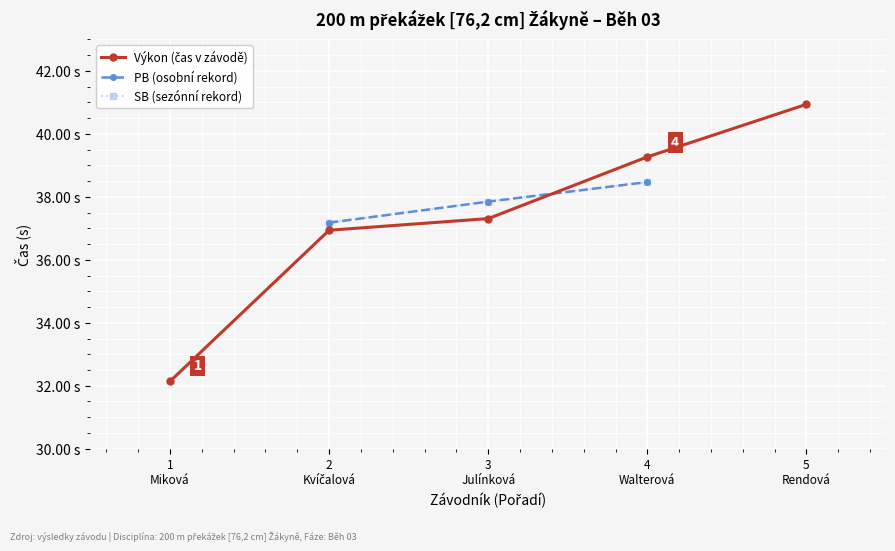

How many distinct data groups are displayed?

3